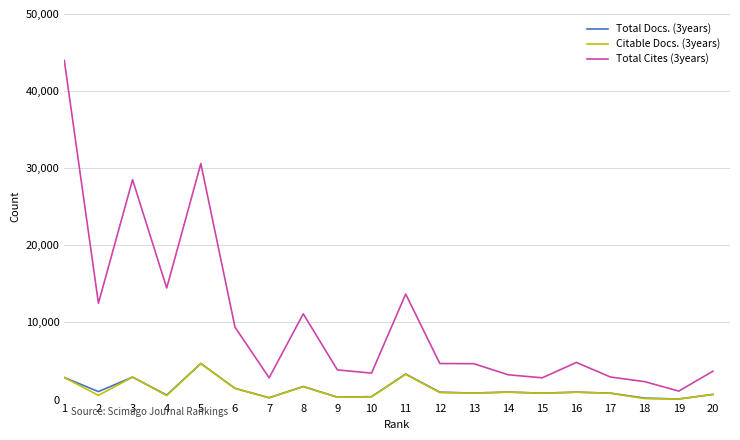

True or false: Total Cites (3years) and Total Docs. (3years) intersect in this chart.

False